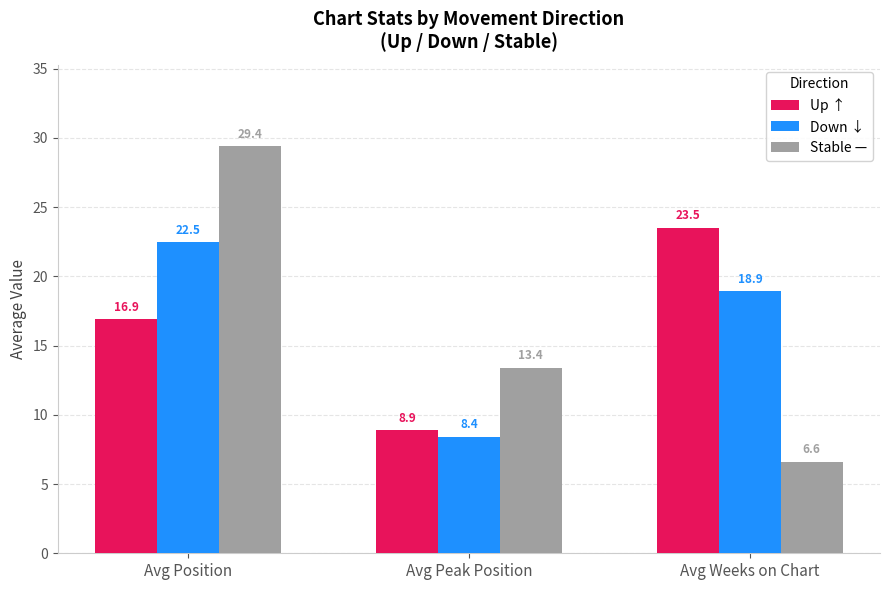

What is the approximate value of Down ↓ at Avg Weeks on Chart?

18.9